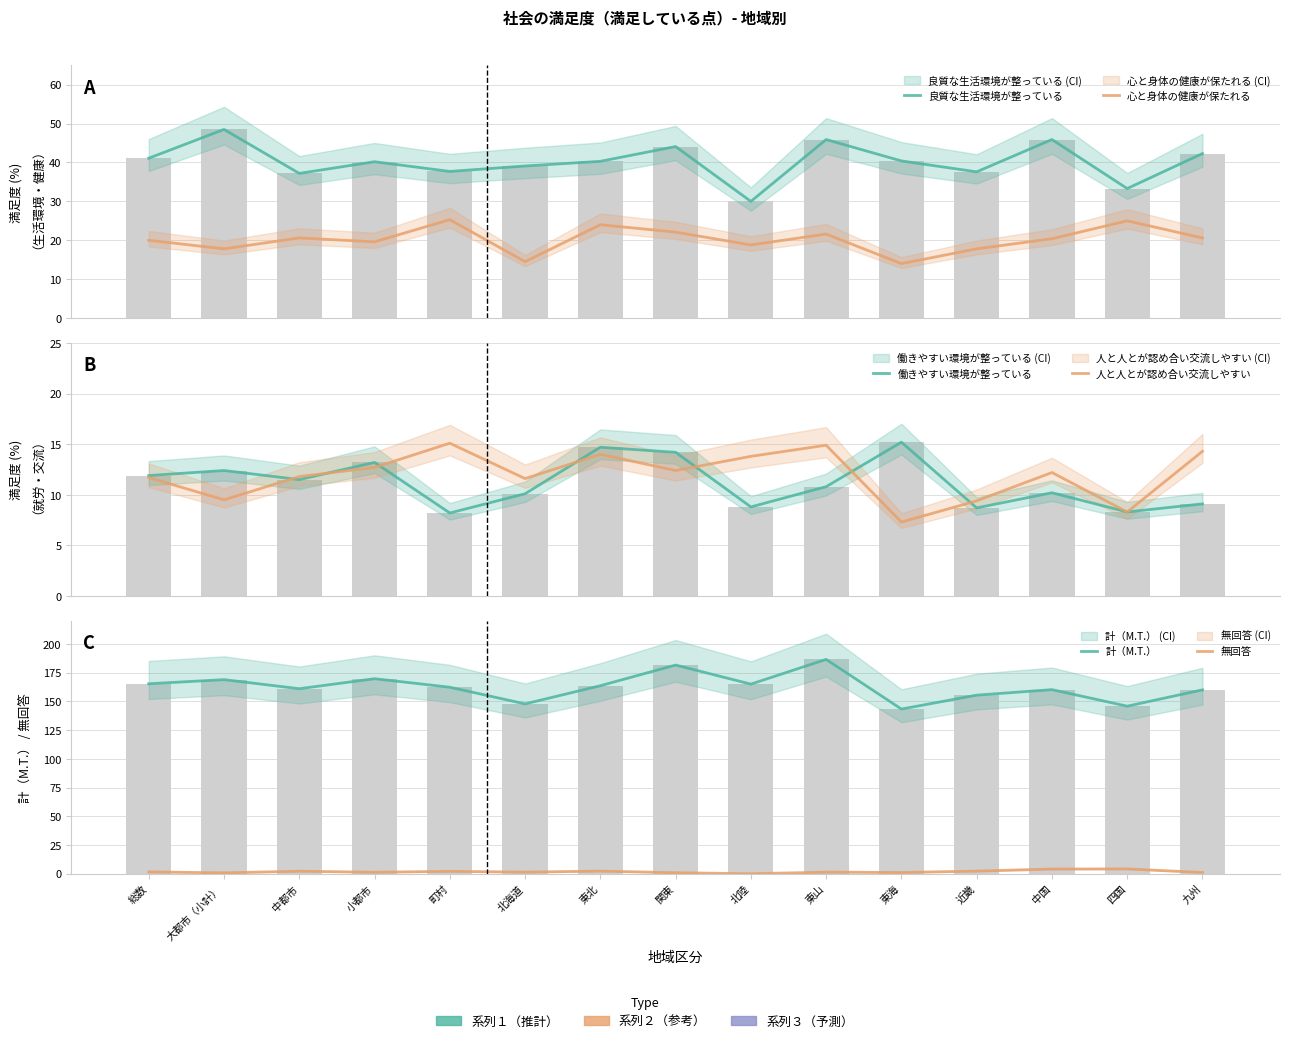

Which category has the lowest value across all series?

北陸